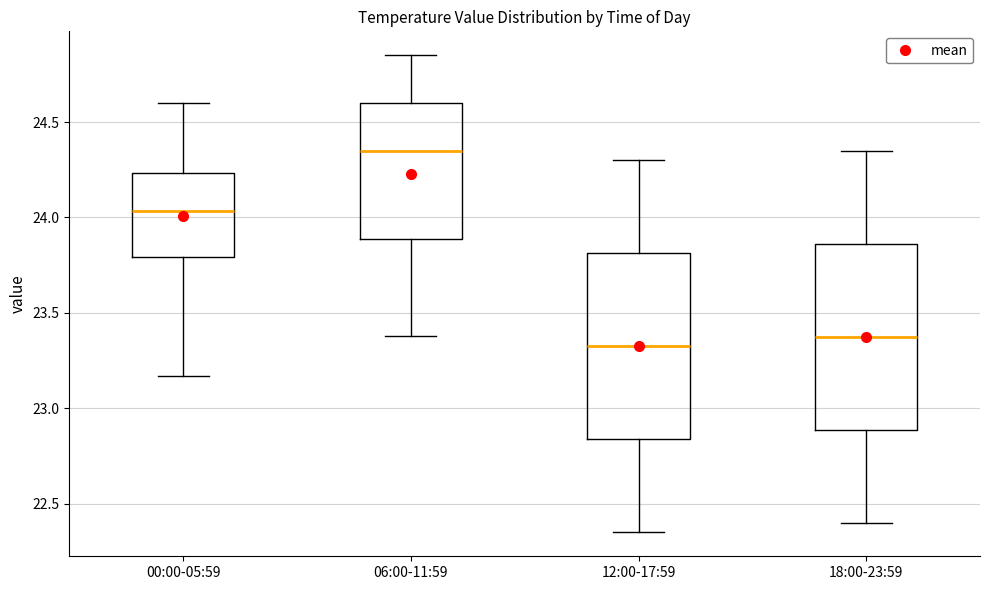

Where is the lower edge of the box for 12:00-17:59 on the y-axis? The values are not printed on the chart, so give them approximately, as read against the axis.

22.85